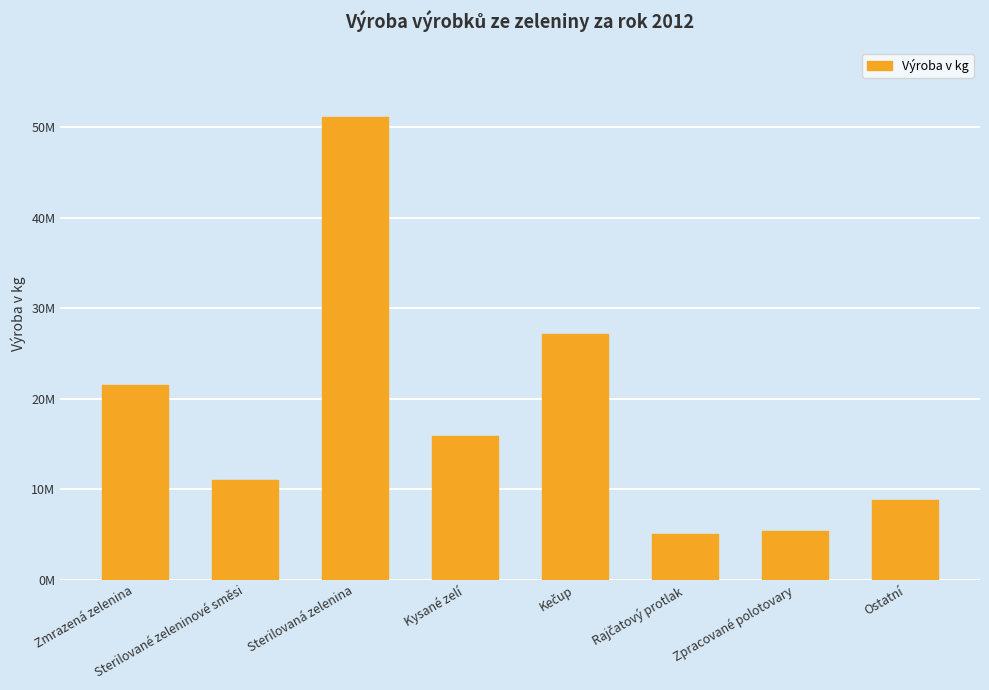

The value at Ostatní is 3027425. True or false?

False